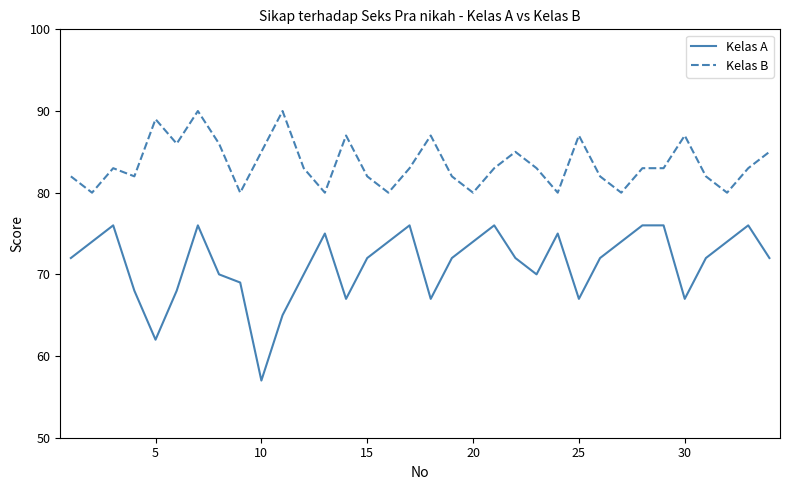

What is the difference between the maximum and minimum values in the Kelas A series?

19